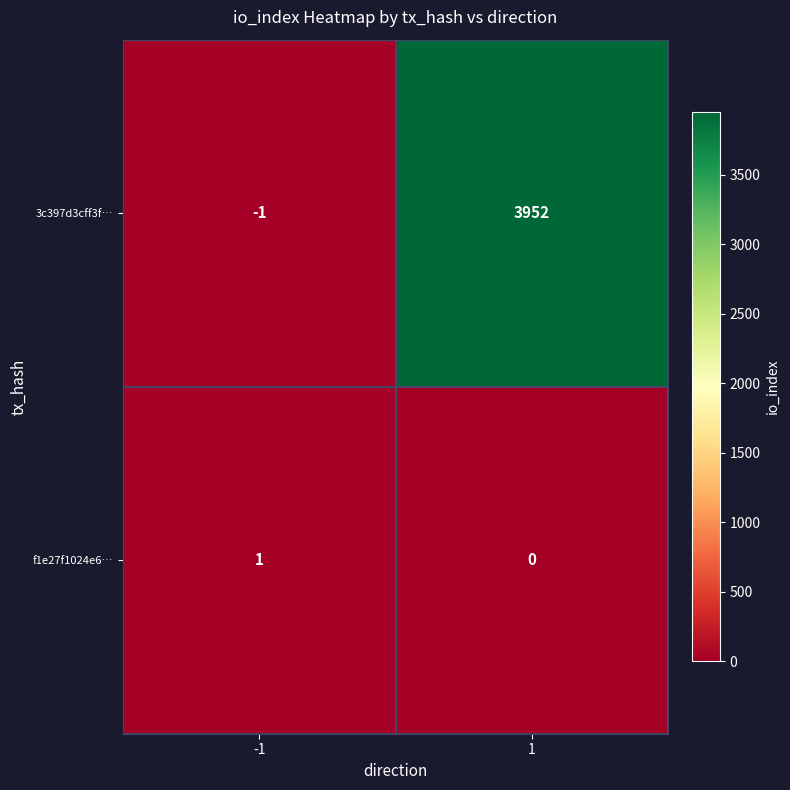

Rank the series at -1 from highest to lowest value.

f1e27f1024e6…, 3c397d3cff3f…